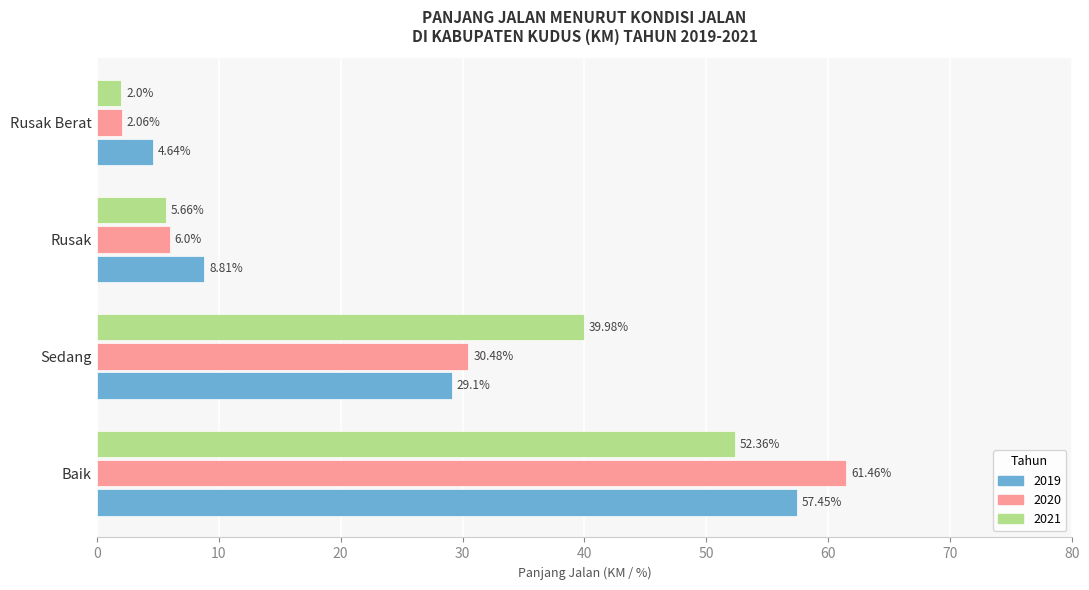

Between Baik and Sedang, which series saw the biggest shift?

2020